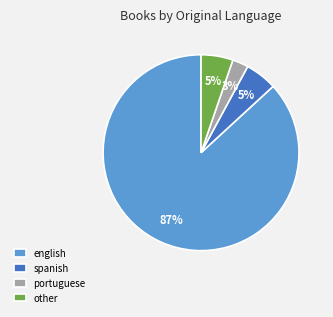

How many segments does this pie chart have?

4